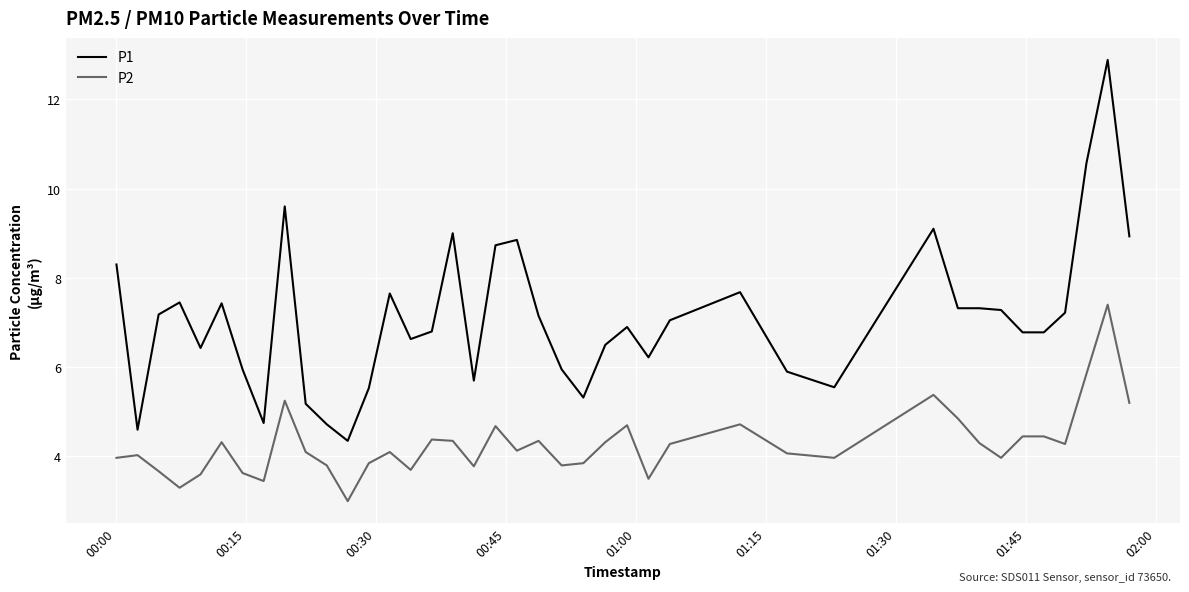

What is the greatest value displayed?

12.9